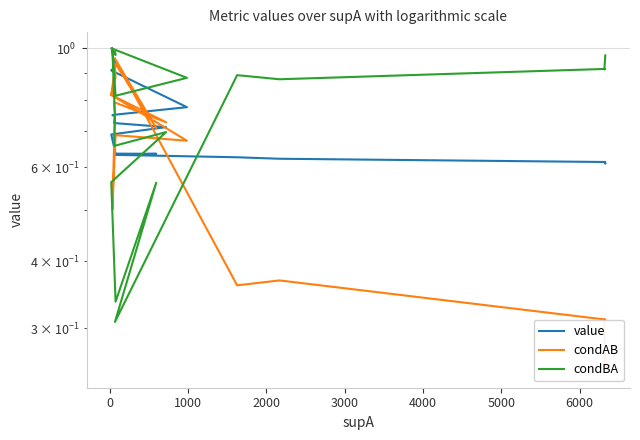

What are all the series names shown in the legend?

value, condAB, condBA